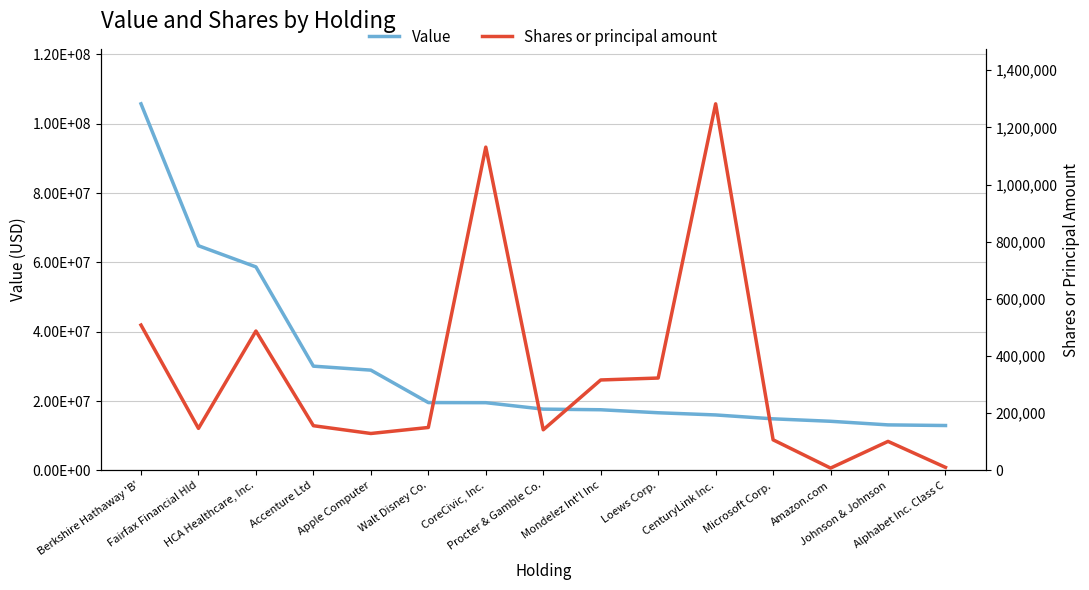

Reading left to right, what are all the values shown in this chart?

Value: Berkshire Hathaway 'B'=105757000	Fairfax Financial Hld=64817000	HCA Healthcare, Inc.=58713000	Accenture Ltd=30077000	Apple Computer=28928000	Walt Disney Co.=19571000	CoreCivic, Inc.=19540000	Procter & Gamble Co.=17677000	Mondelez Int'l Inc=17501000	Loews Corp.=16634000	CenturyLink Inc.=16003000	Microsoft Corp.=14880000	Amazon.com=14175000	Johnson & Johnson=13134000	Alphabet Inc. Class C=12951000
Shares or principal amount: Berkshire Hathaway 'B'=508400	Fairfax Financial Hld=146984	HCA Healthcare, Inc.=487572	Accenture Ltd=156367	Apple Computer=129160	Walt Disney Co.=150178	CoreCivic, Inc.=1130803	Procter & Gamble Co.=142119	Mondelez Int'l Inc=316361	Loews Corp.=323116	CenturyLink Inc.=1282252	Microsoft Corp.=107028	Amazon.com=8166	Johnson & Johnson=101515	Alphabet Inc. Class C=10624